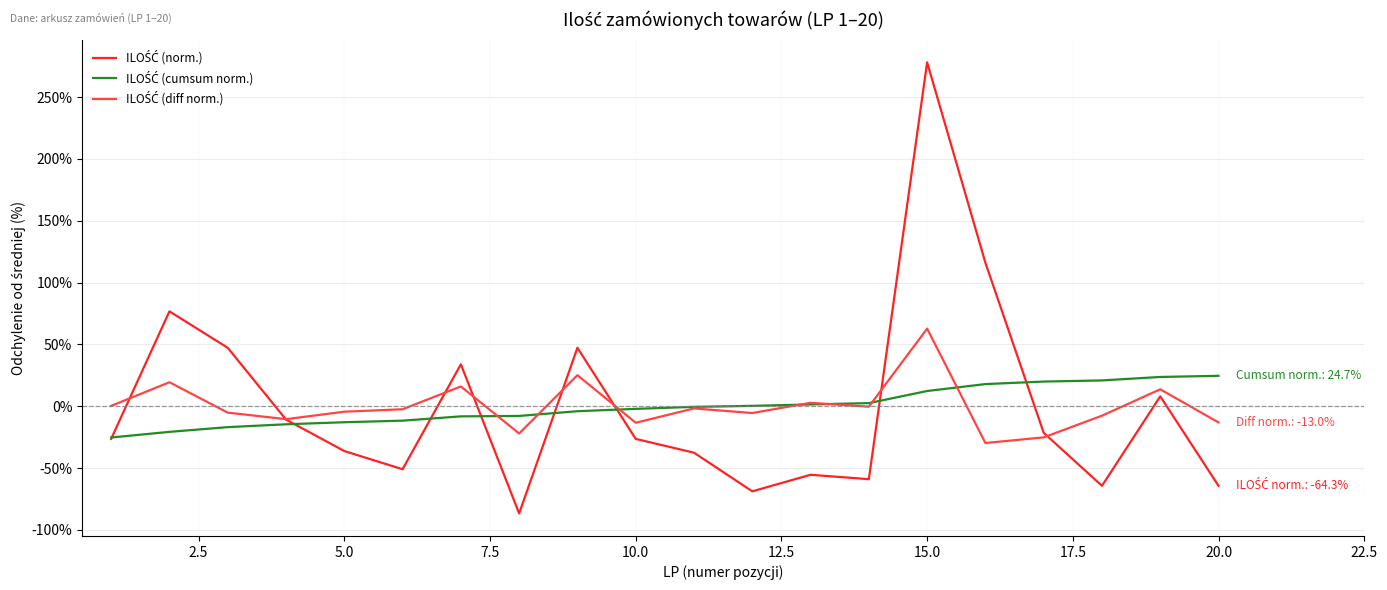

What is the maximum value shown in the chart?

278.1